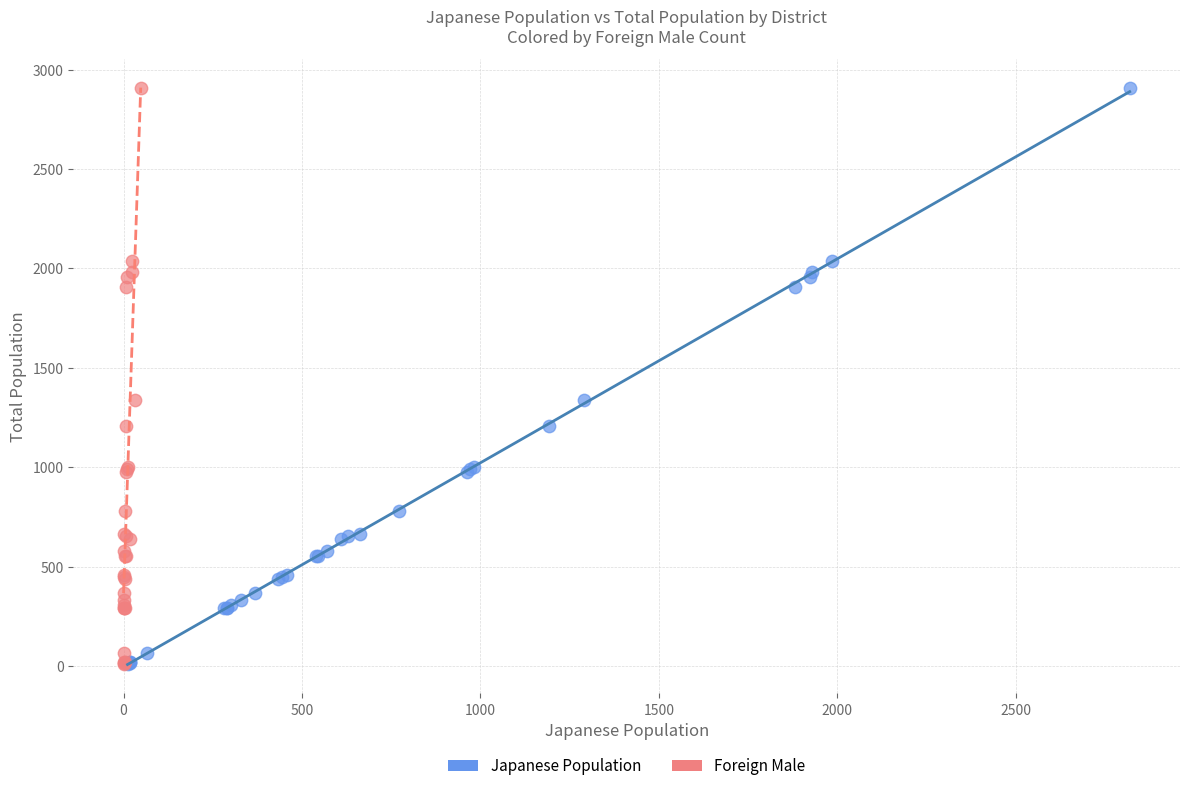

What are all the series names shown in the legend?

Japanese Population, Foreign Male